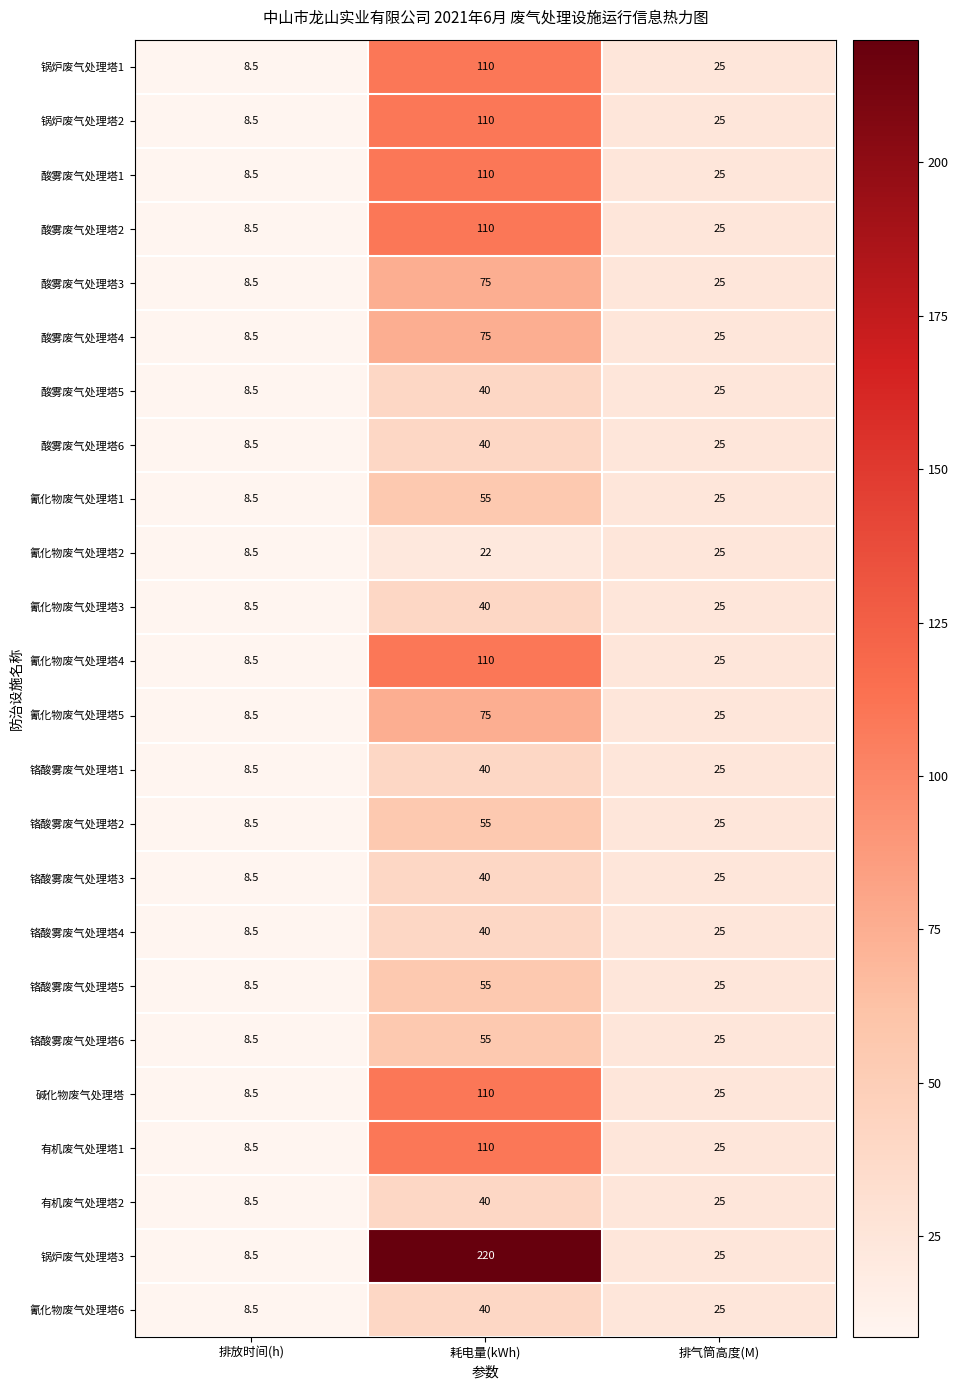

Rank the categories by 酸雾废气处理塔4 value from lowest to highest.

排放时间(h), 排气筒高度(M), 耗电量(kWh)